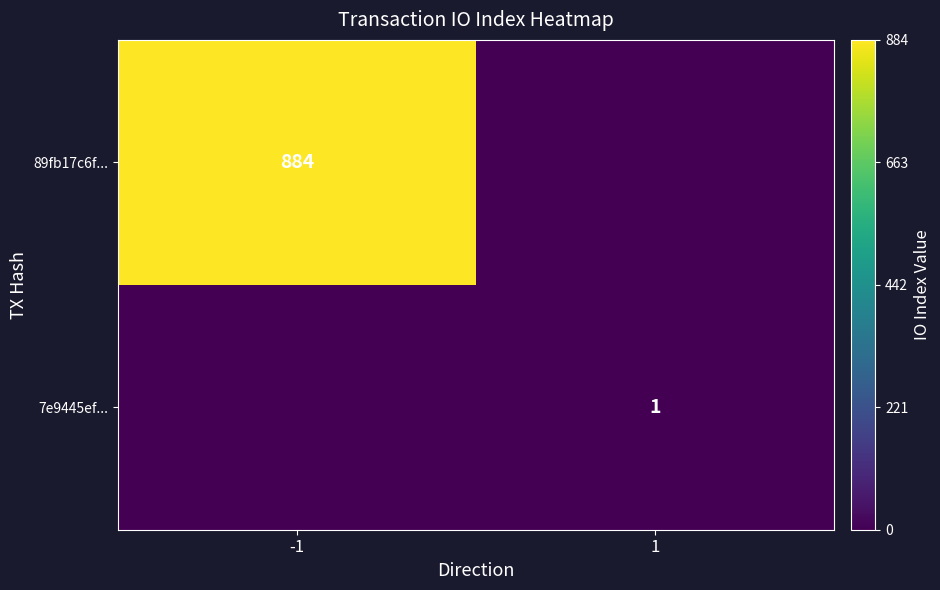

Is it true that 89fb17c6f... equals 1152 at -1?

False